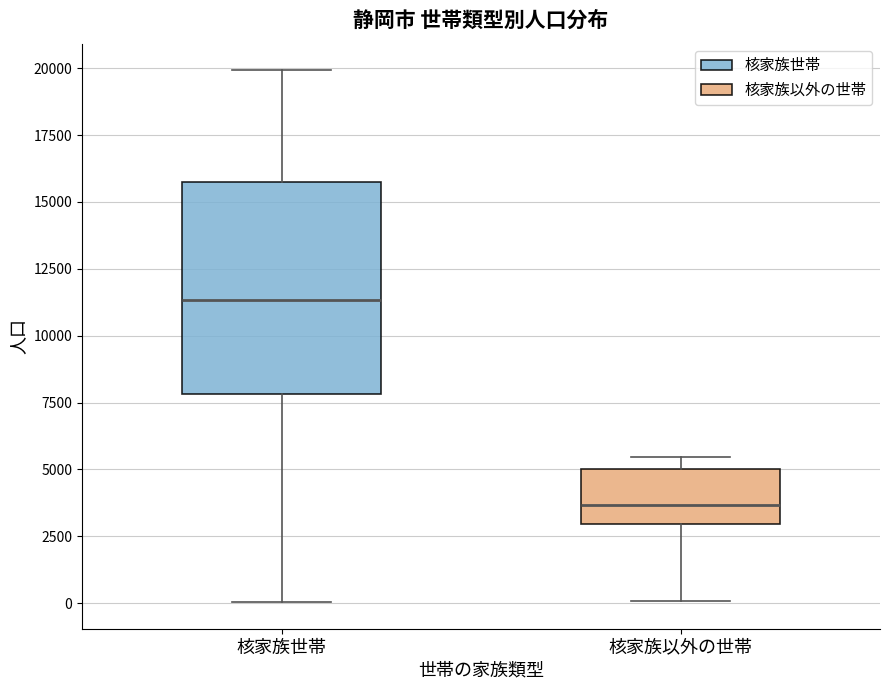

Which box is the tallest, from its lower edge to its upper edge?

核家族世帯